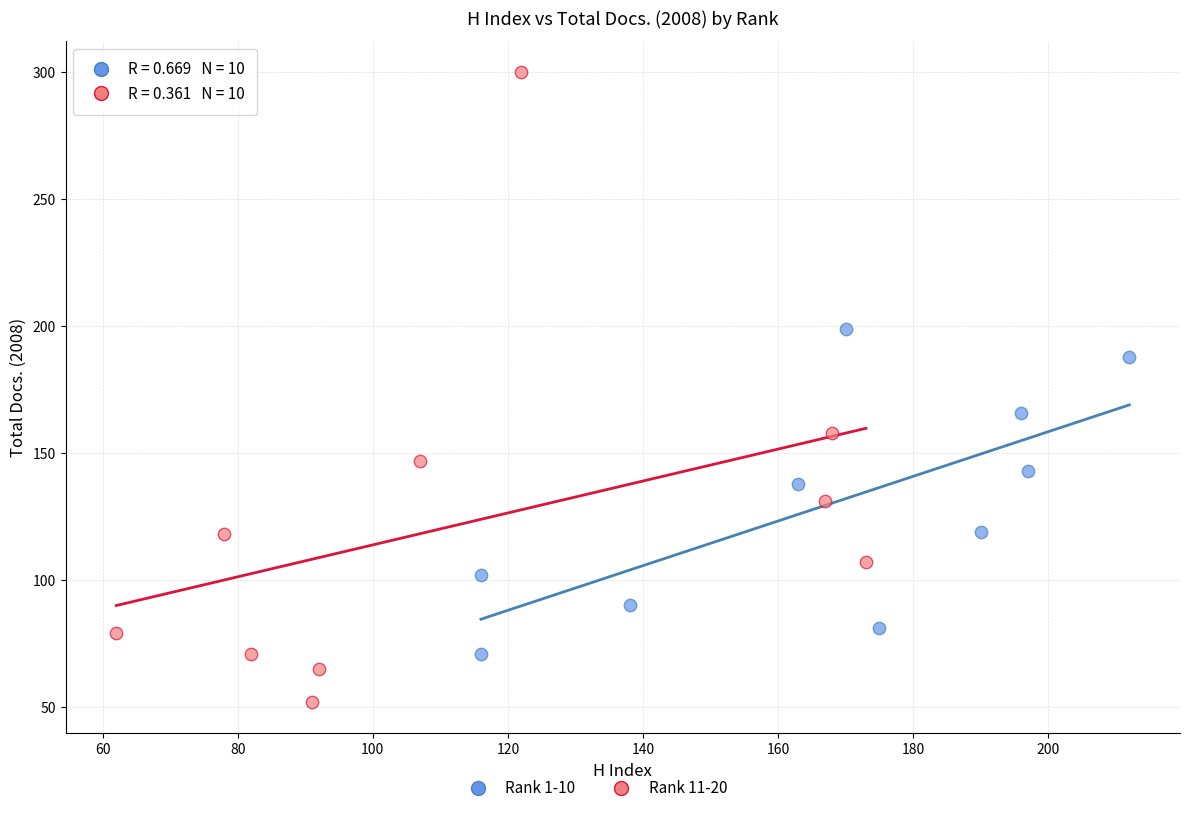

Which series reaches the maximum Y coordinate?

Rank 11-20